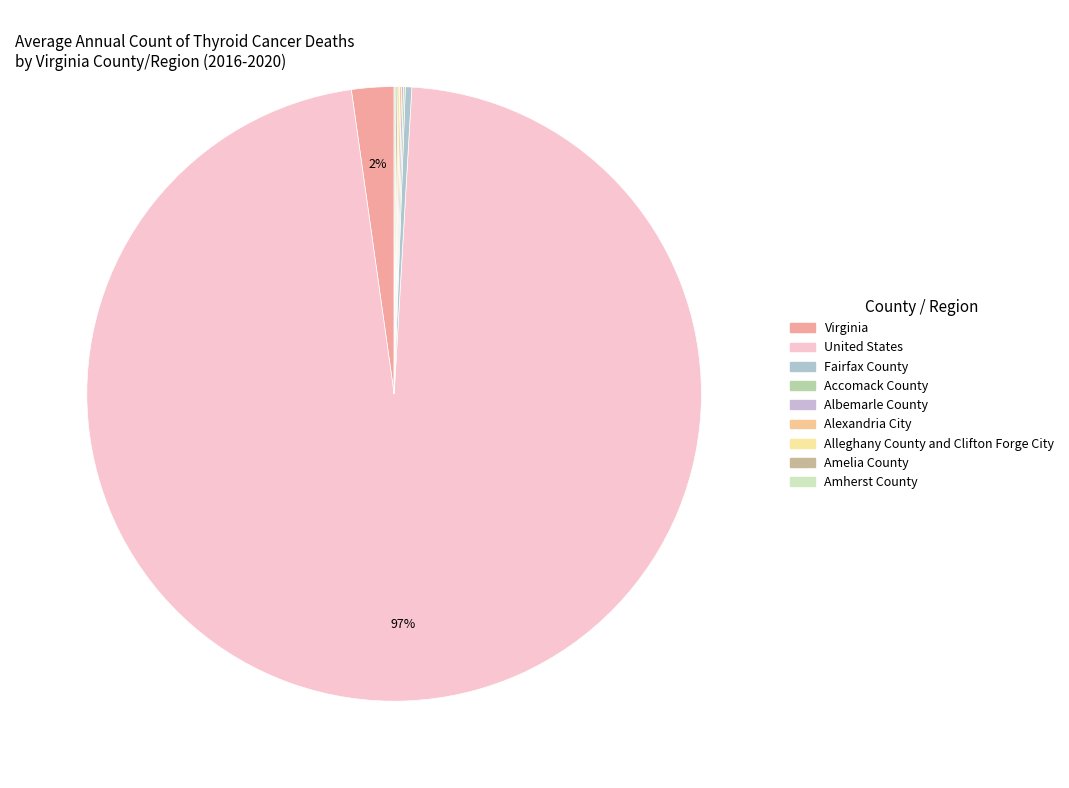

What is the largest slice in the pie chart?

United States